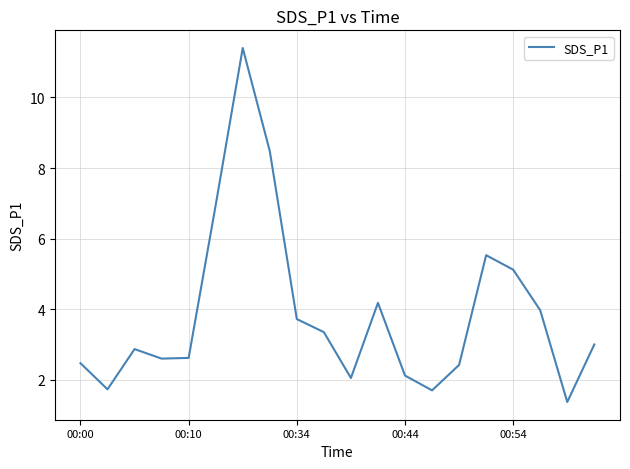

Does the chart display data point markers on the line(s)?

No